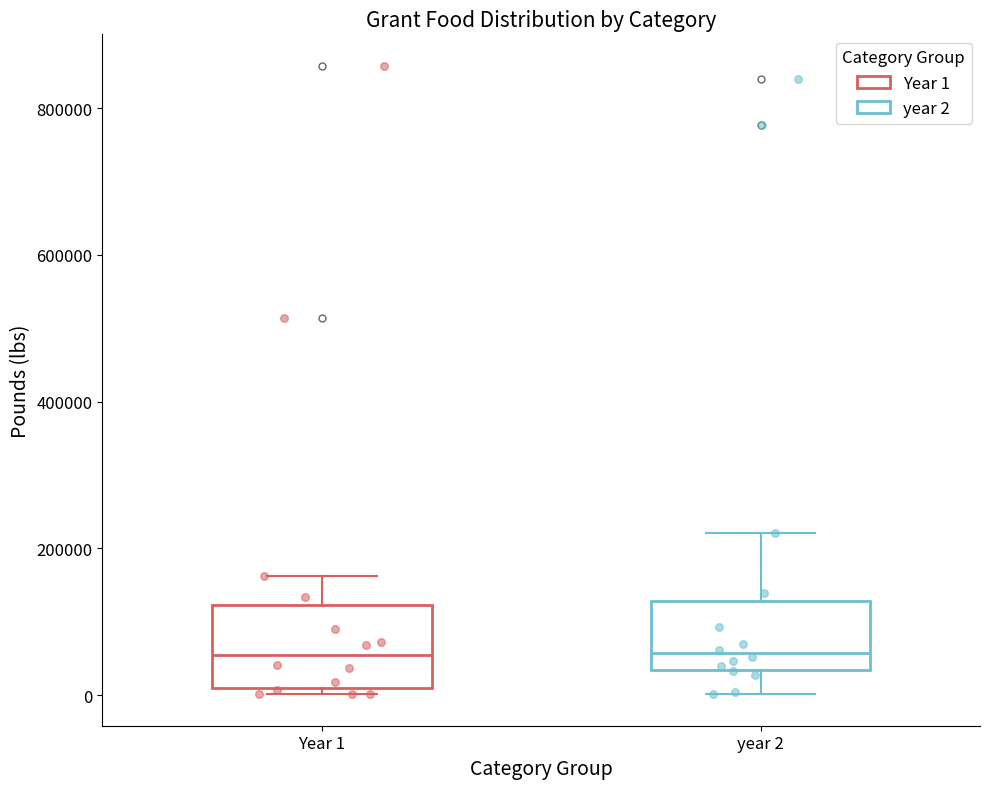

Reading left to right, transcribe this box plot: for each box, give where its median line is, the range the box spans, and where its two whiskers end, as read against the y-axis. The values are not printed on the chart, so give them approximately, as read against the axis.

Year 1: median 60000, box 0 to 120000, whiskers 0 (just below the box's lower edge) to 160000
year 2: median 60000, box 40000 to 120000, whiskers 0 to 220000